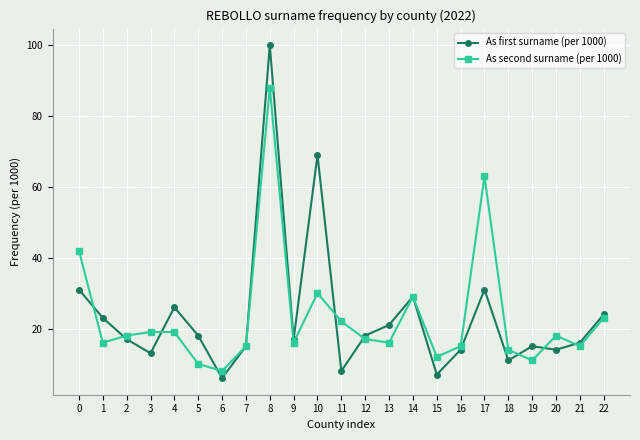

True or false: As first surname (per 1000) has more than 2 interior local peaks.

True